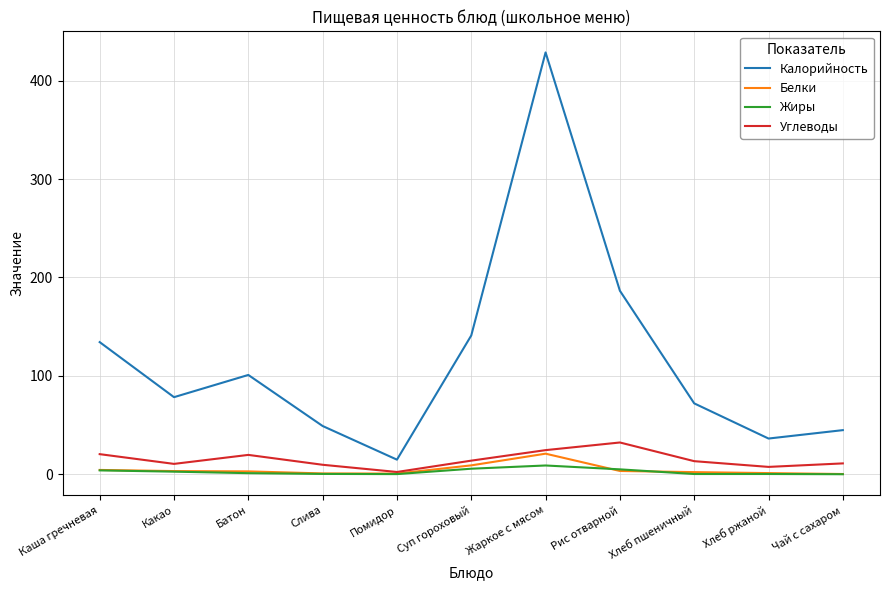

True or false: Углеводы and Калорийность cross at least once.

False